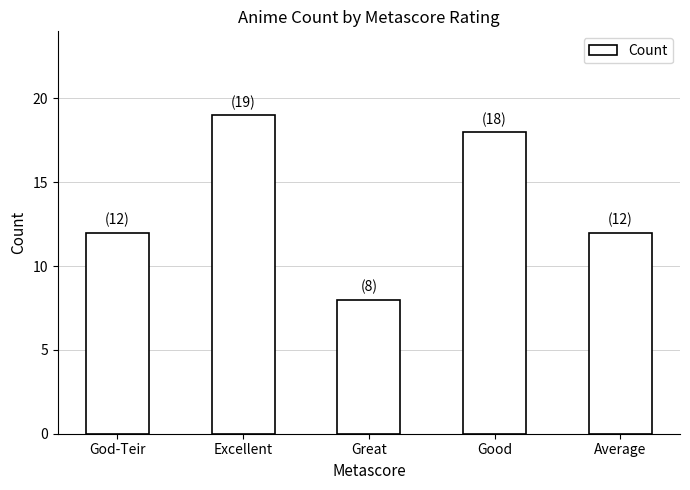

What is the greatest value displayed?

19